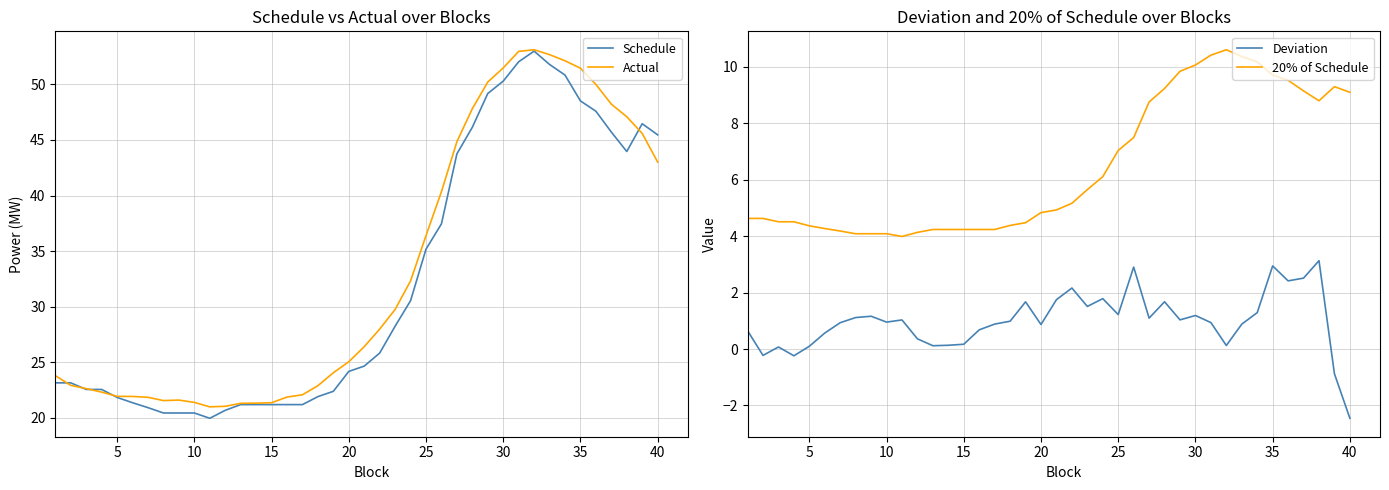

Which series has the largest total across all categories?

Actual